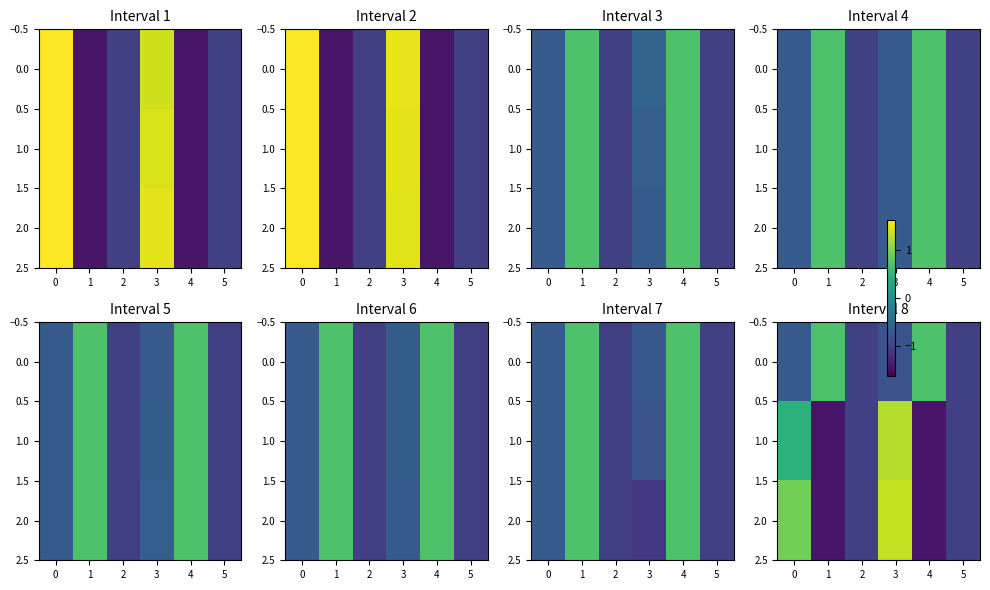

What is the highest value of the 2.0 series?

1.3